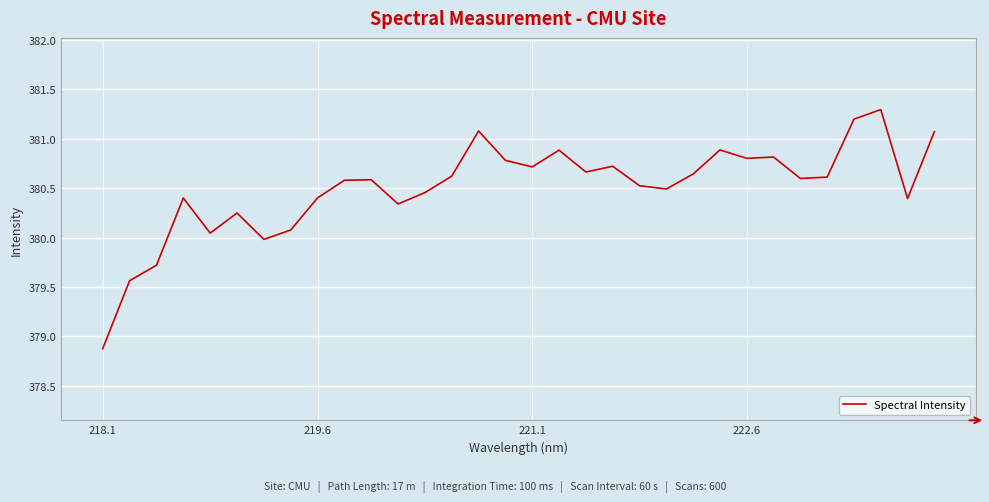

What is the maximum value shown in the chart?

381.3